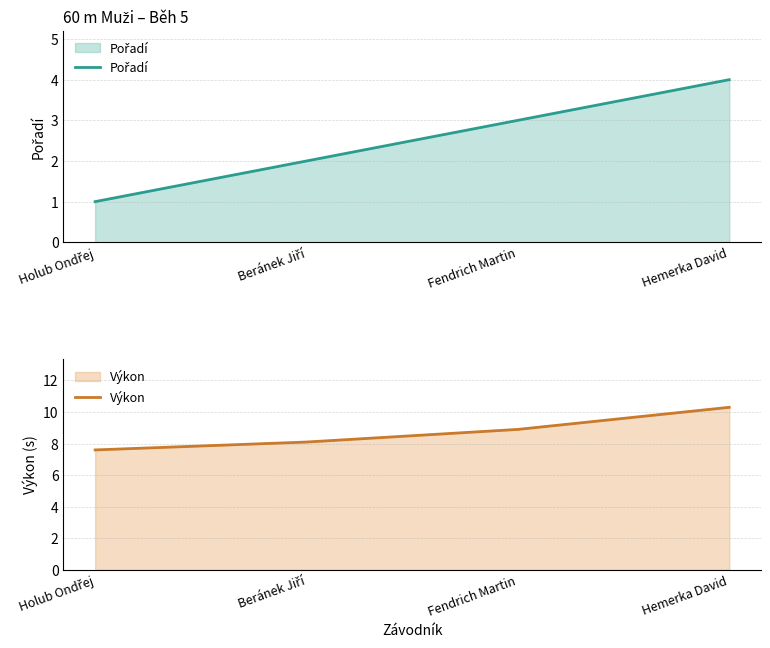

True or false: Pořadí and Výkon cross at least once.

False